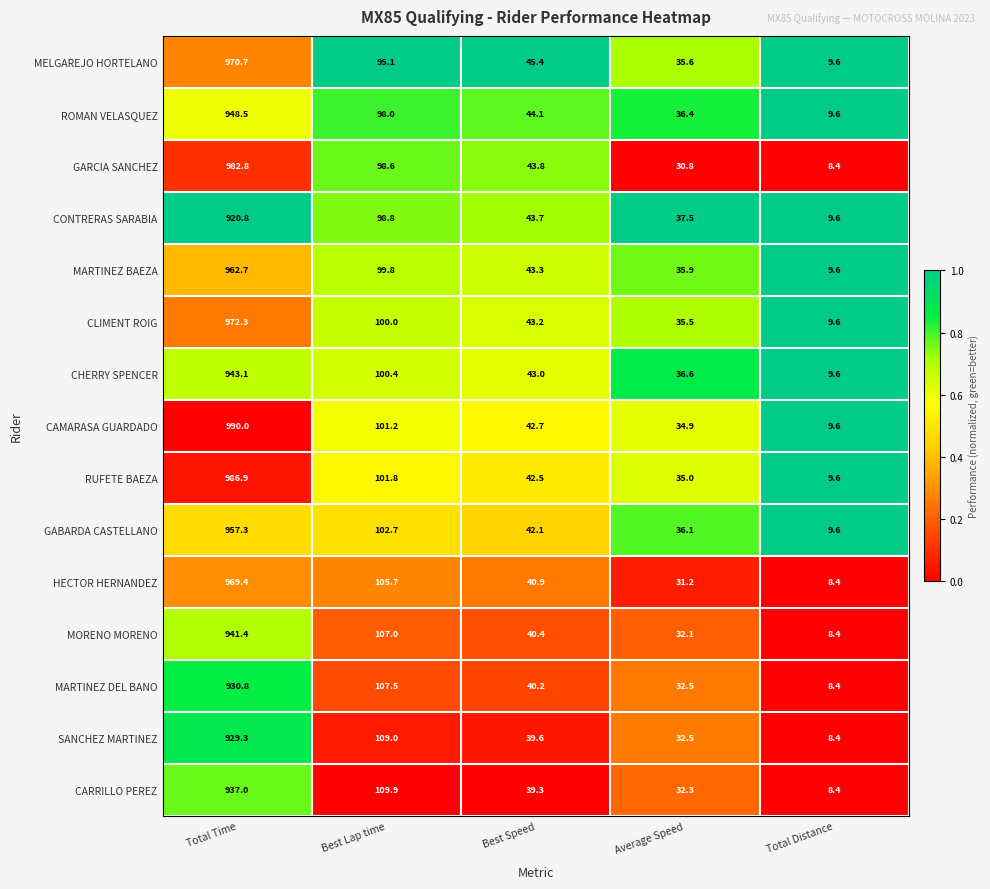

Where does the CLIMENT ROIG series first go above 43?

Total Time